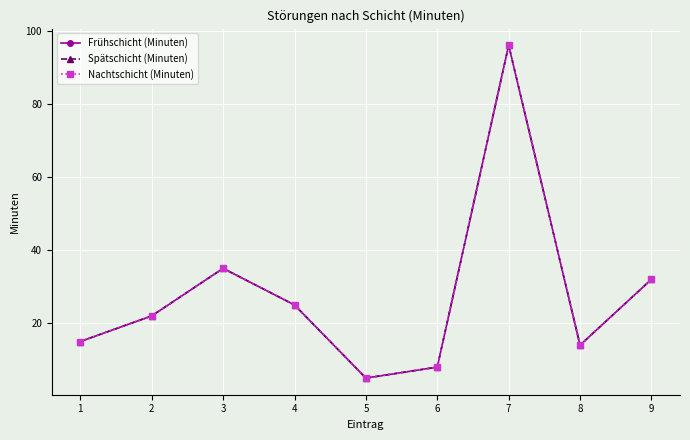

Which series changed the most between 5 and 9?

Frühschicht (Minuten)